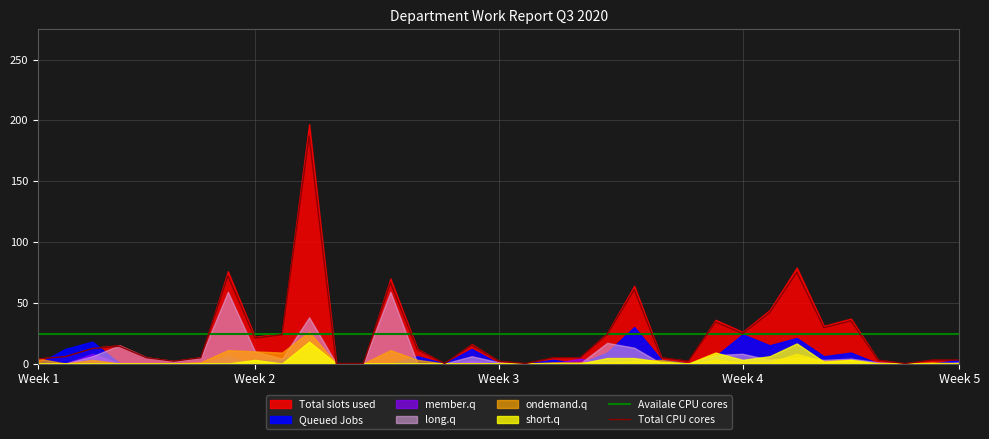

How many intersections are there between Queued Jobs and member.q?

4